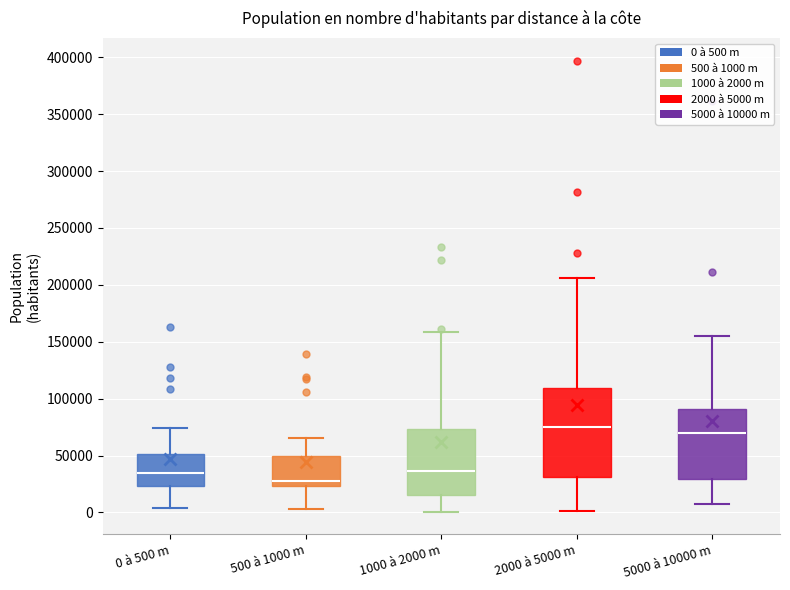

Where is the lower edge of the box for 5000 à 10000 m on the y-axis? The values are not printed on the chart, so give them approximately, as read against the axis.

30000